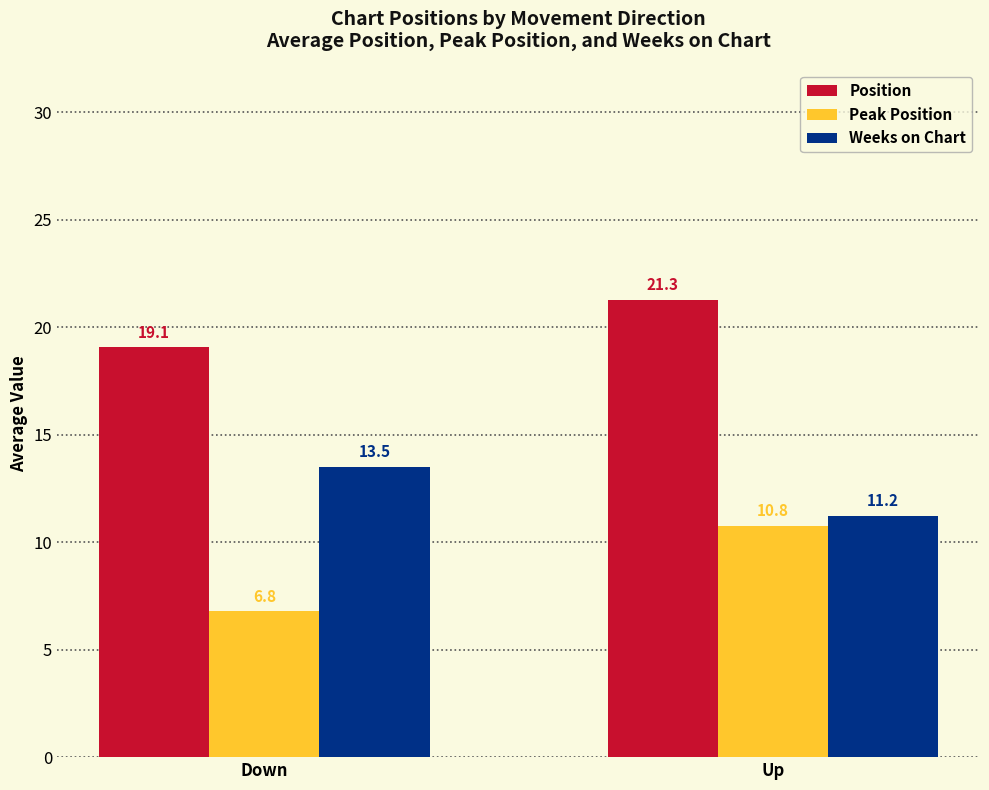

Rank the series by their average value, from highest to lowest.

Position, Weeks on Chart, Peak Position